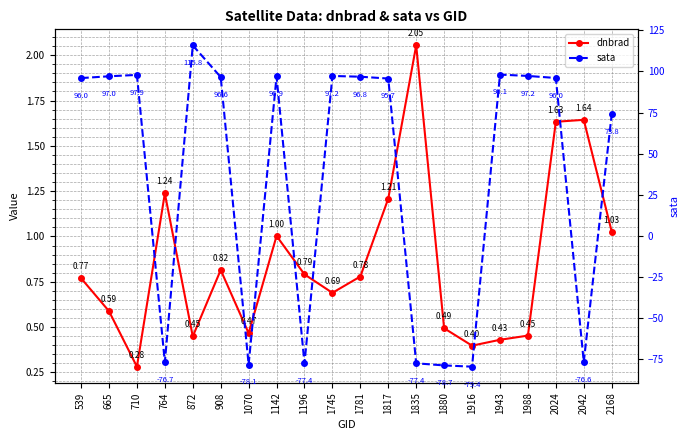

Rank the series by their average value, from lowest to highest.

dnbrad, sata